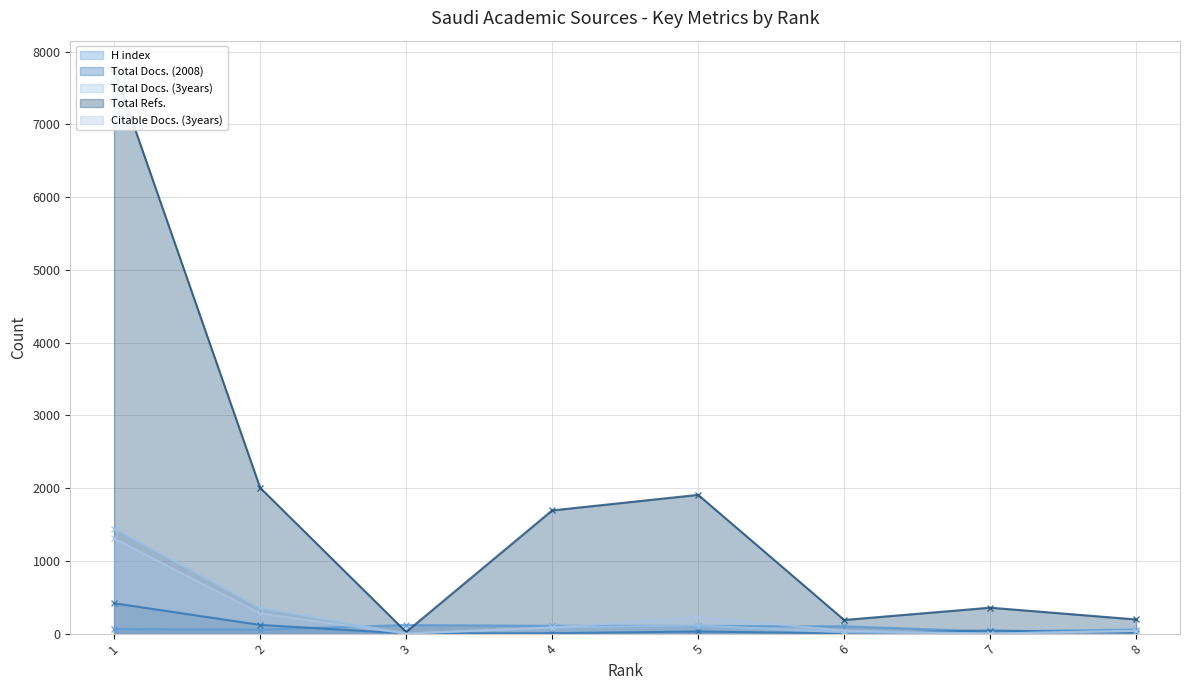

True or false: Citable Docs. (3years) has more than 0 points higher than both neighbors.

True